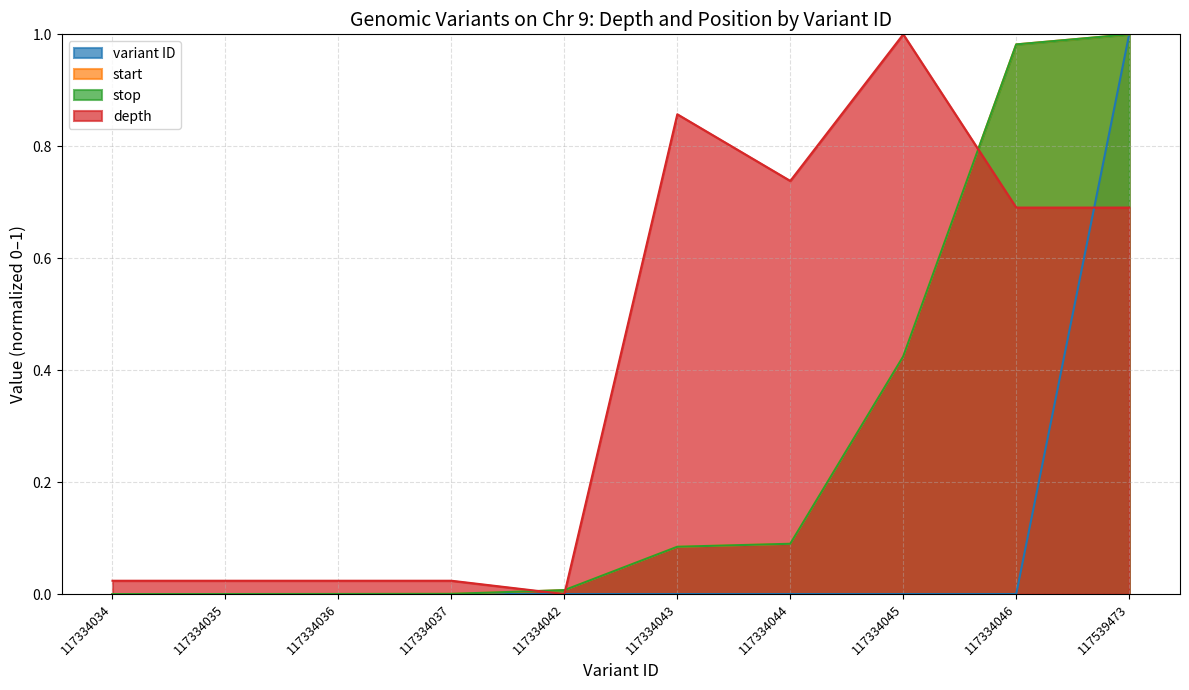

The value of depth at 117334037 is 0.0. True or false?

False